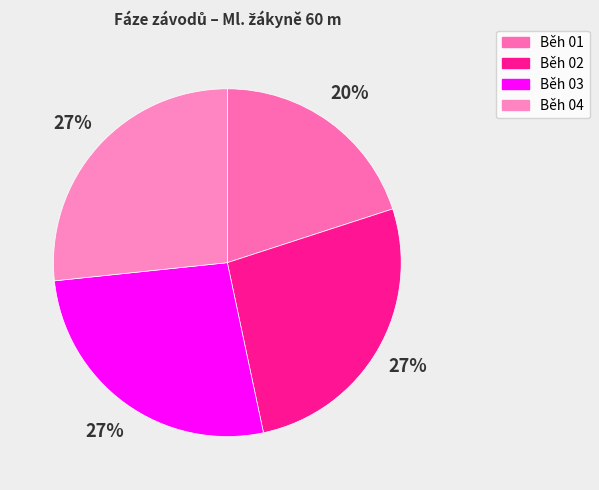

To the nearest percent, what is the difference between the largest and smallest slice percentages?

7%